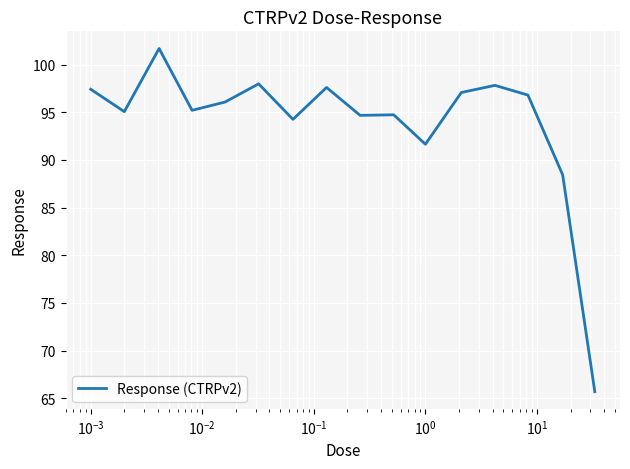

True or false: there are more than 2 points higher than both neighbors.

True